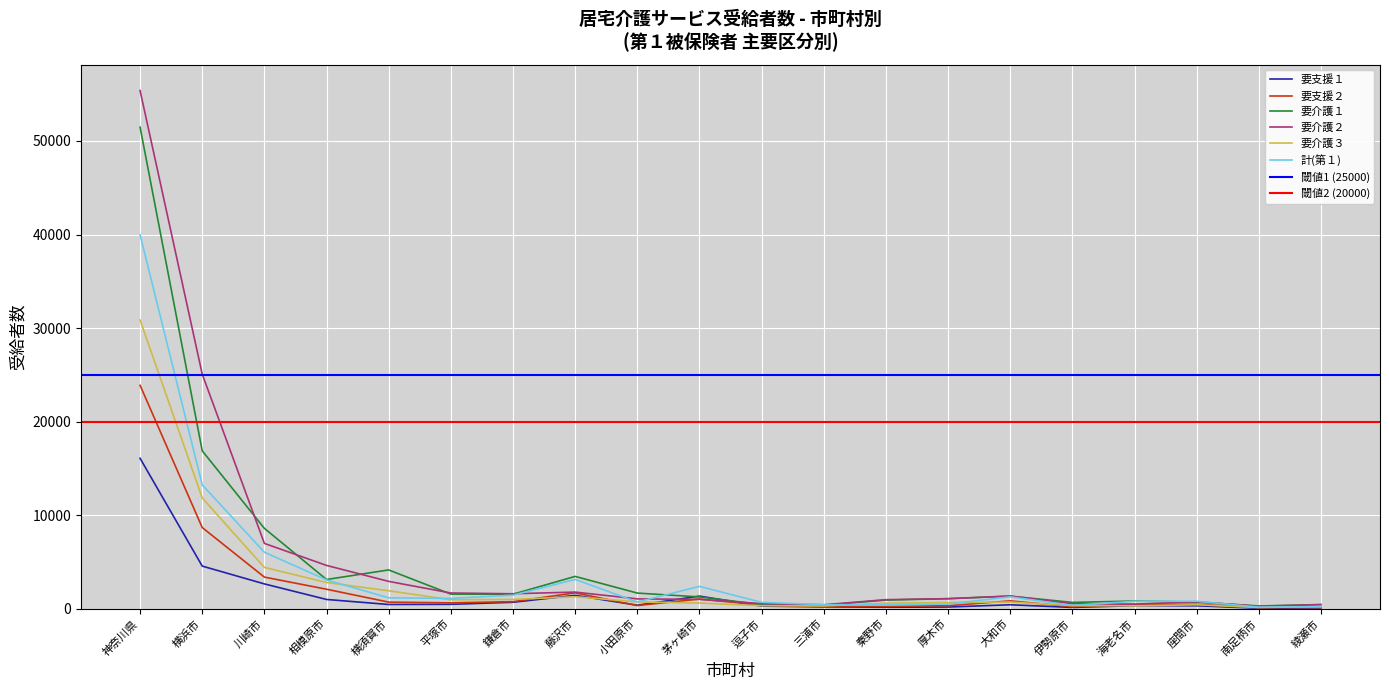

Is the value of 要介護１ at 秦野市 greater than the value of 要支援２ at 川崎市?

No